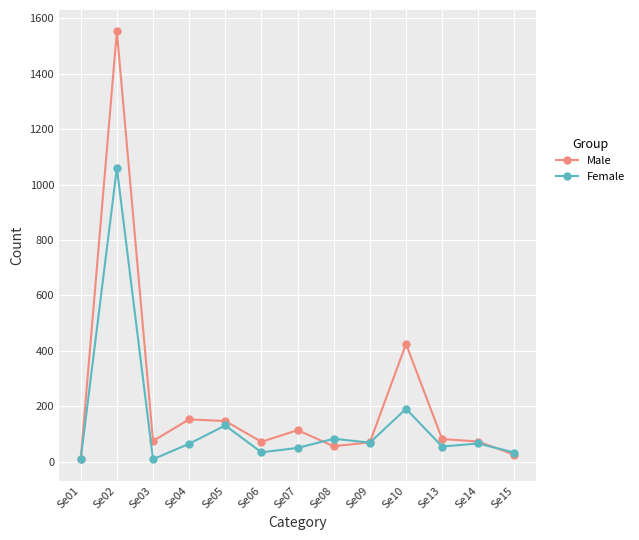

What is the value of the Female point at the 8th from the left?

83